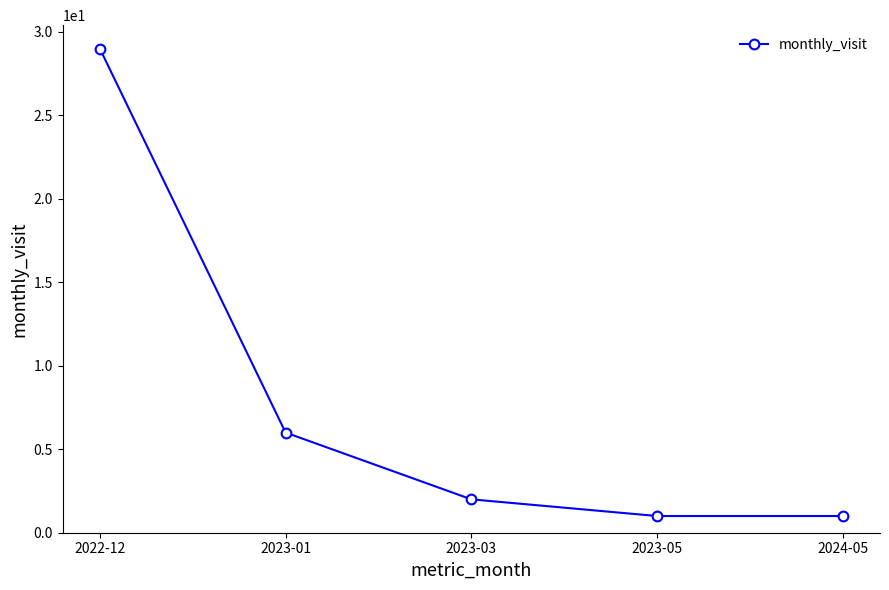

At which label does the data first exceed 2?

2022-12